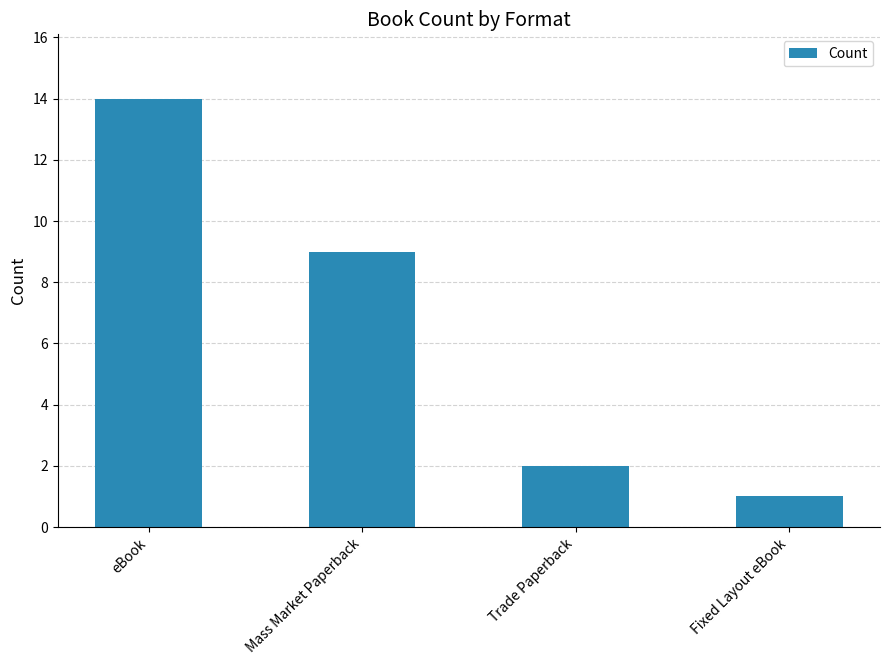

True or false: the data shows 9 at Mass Market Paperback.

True